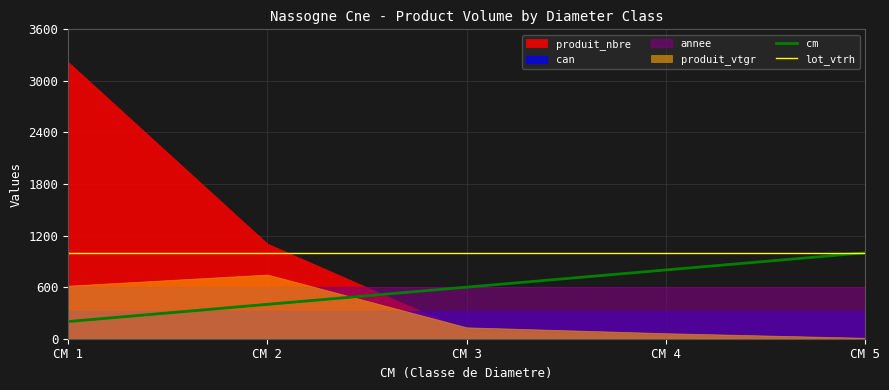

True or false: cm has more than 1 points higher than both neighbors.

False